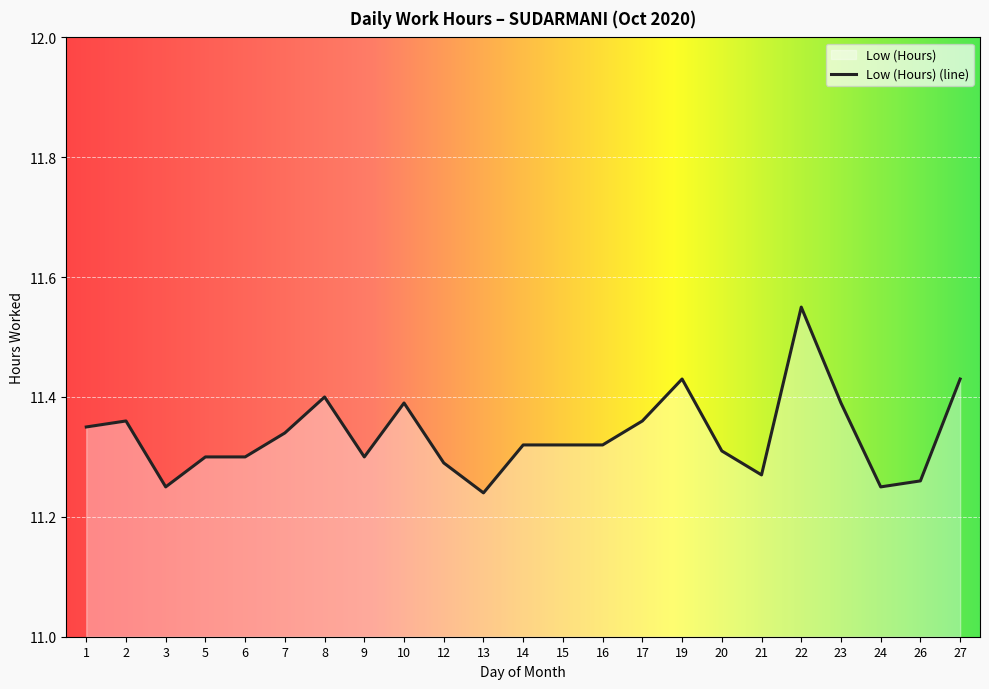

The chart shows a value of 11.3 at 5. True or false?

True